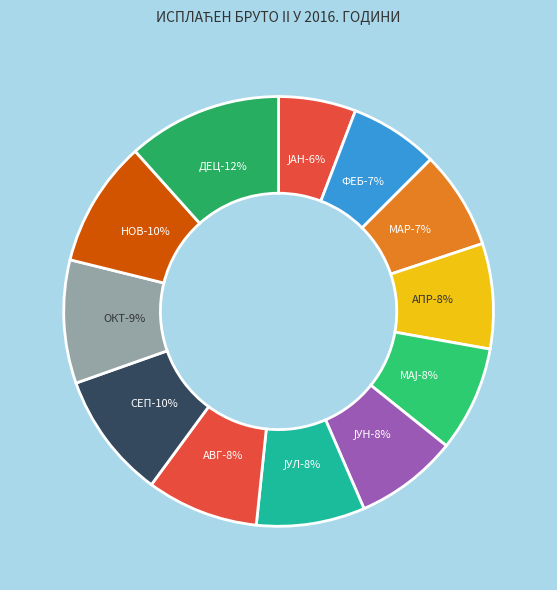

What is the smallest slice in the pie chart?

ЈАНУАР